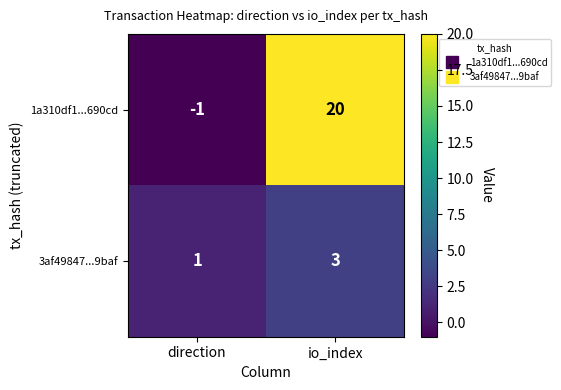

What is the sum of all 1a310df1...690cd values?

19